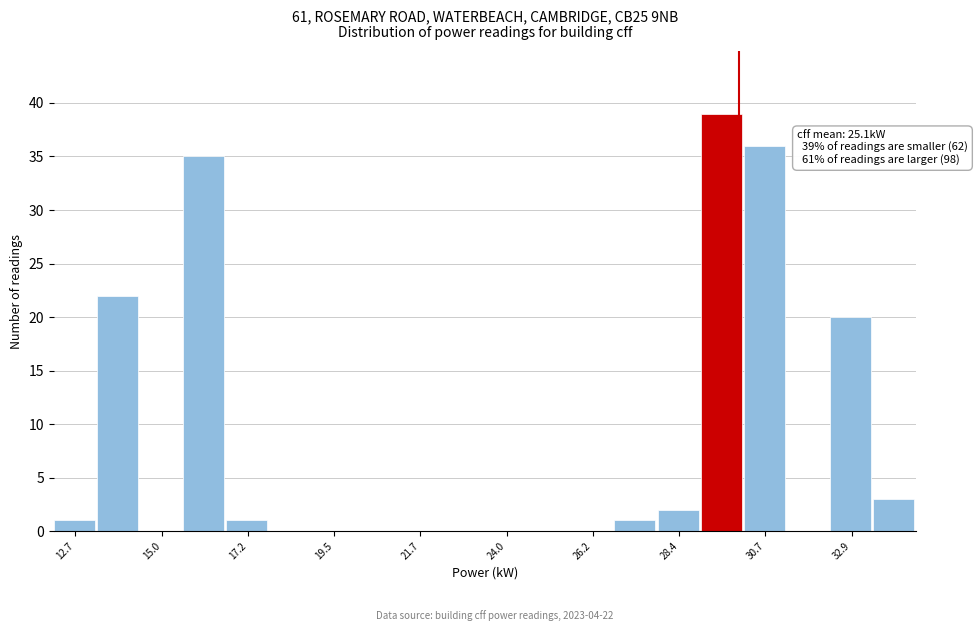

Read against the x-axis, roughly where is the centre of the tallest bar?

29.5